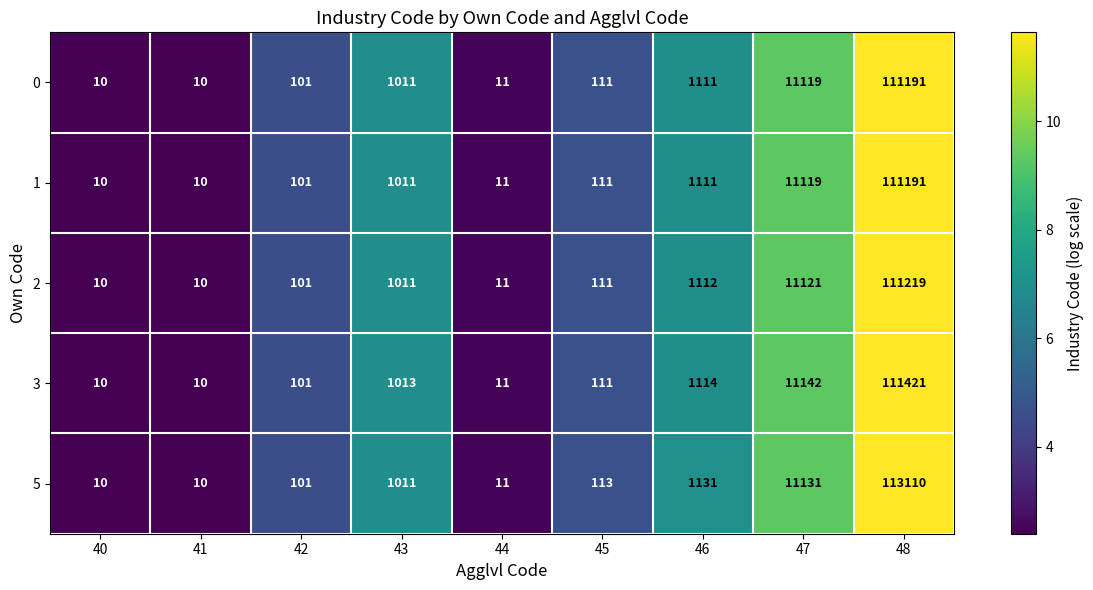

At which category is the sum across all series the highest?

48